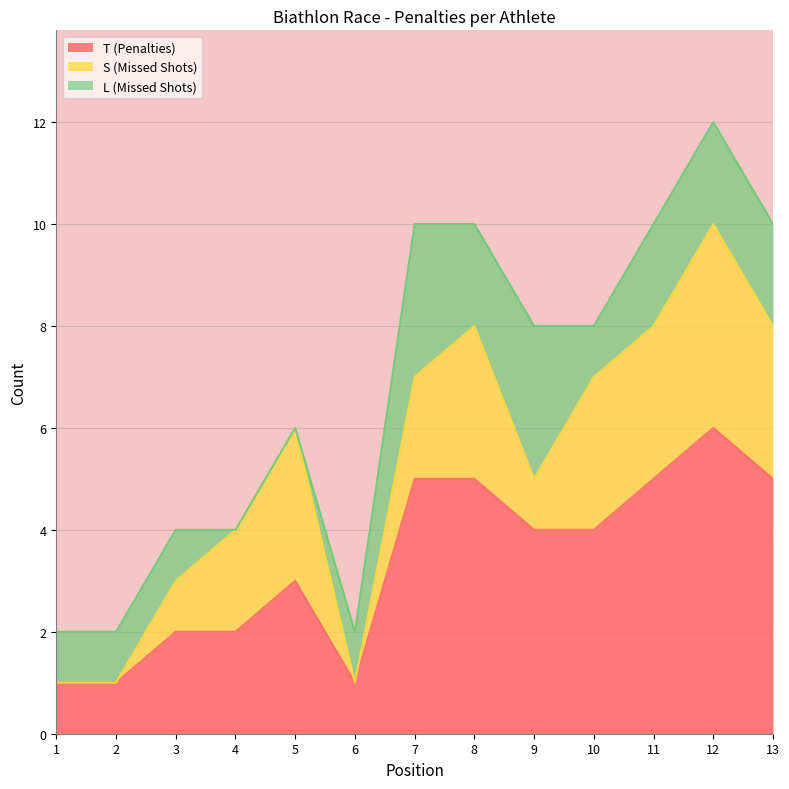

Rank the series by their maximum value, from highest to lowest.

T (Penalties), S (Missed Shots), L (Missed Shots)